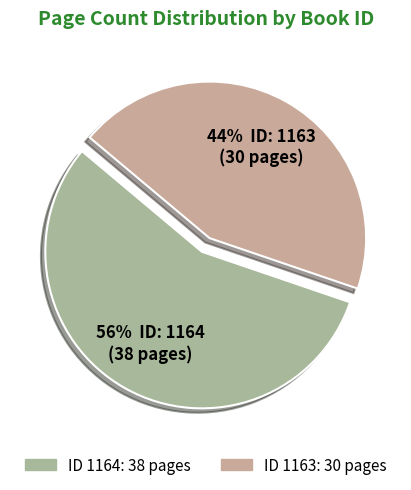

How many slices are in this pie chart?

2